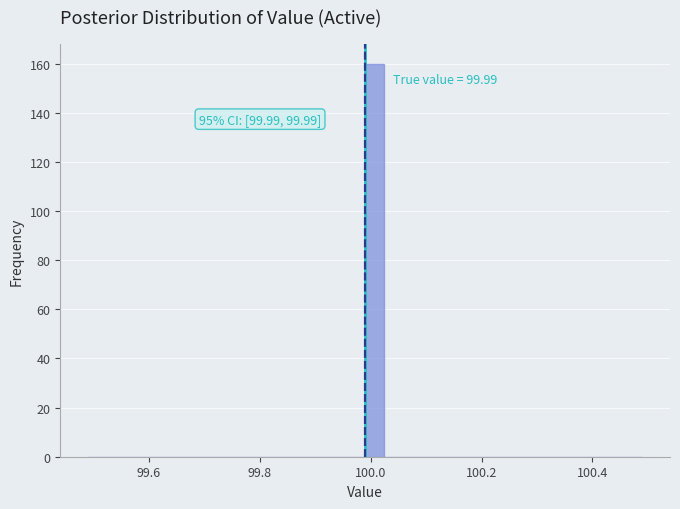

Around what value on the x-axis is the tallest bar? Give the approximate position of its centre, as read against the axis.

100.00